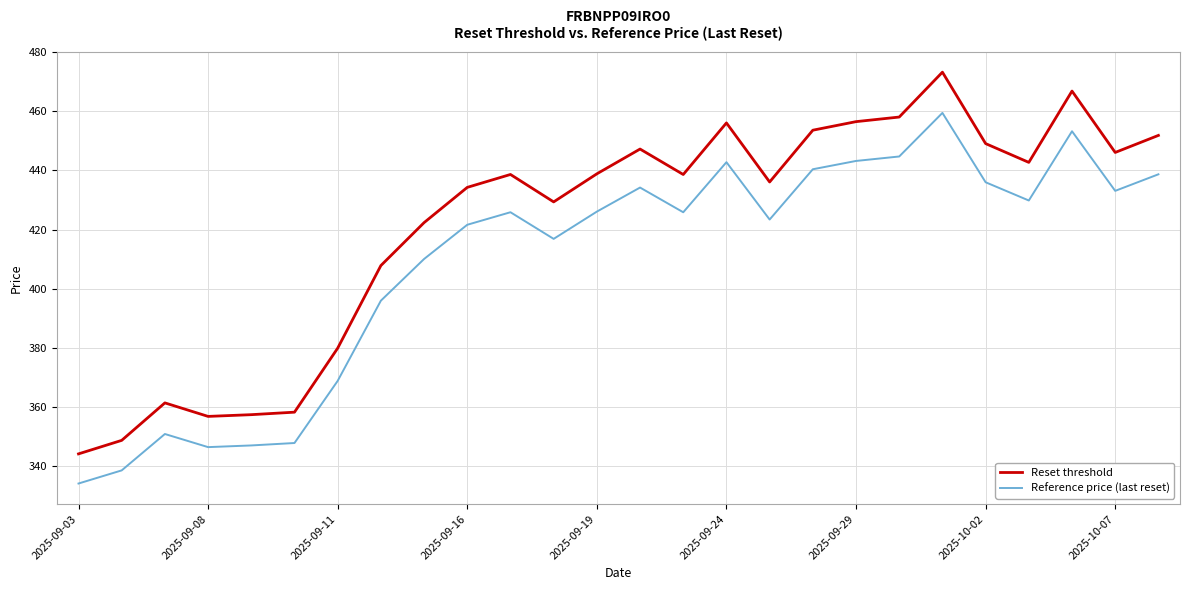

How many categories are shown in the chart?

26